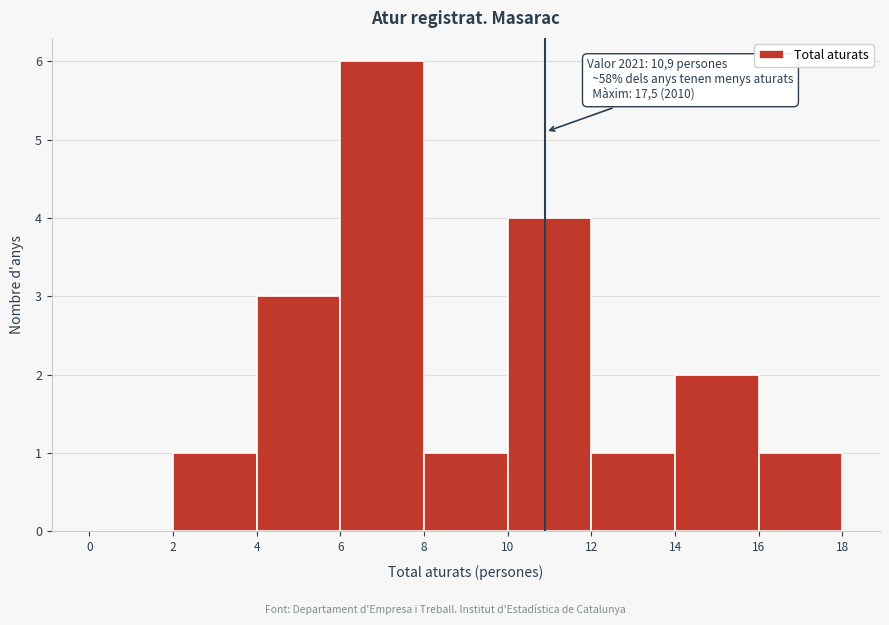

Which range on the x-axis has the tallest bar?

6 to 8